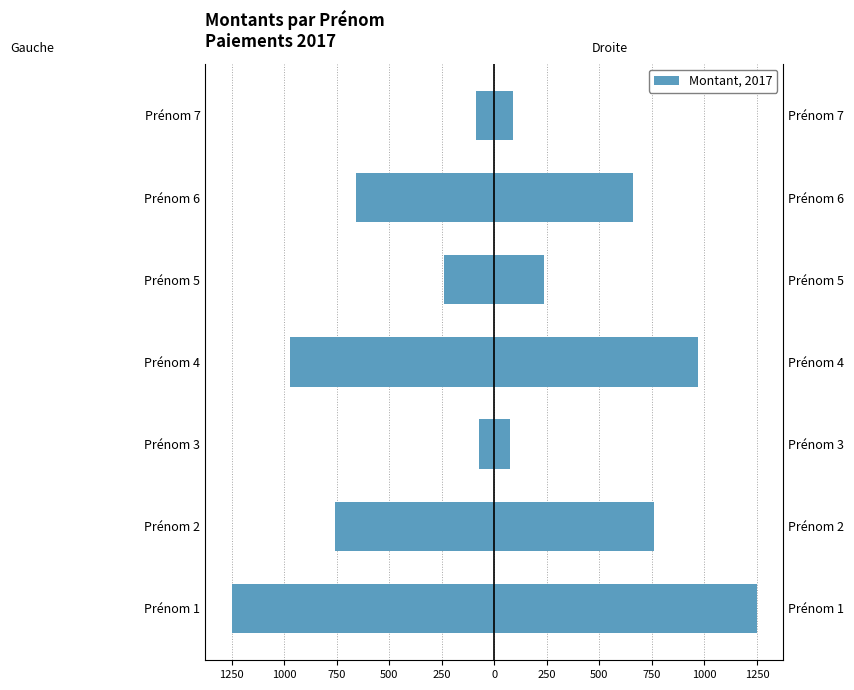

Is it true that Montant equals 1250.0 at Prénom 1?

True